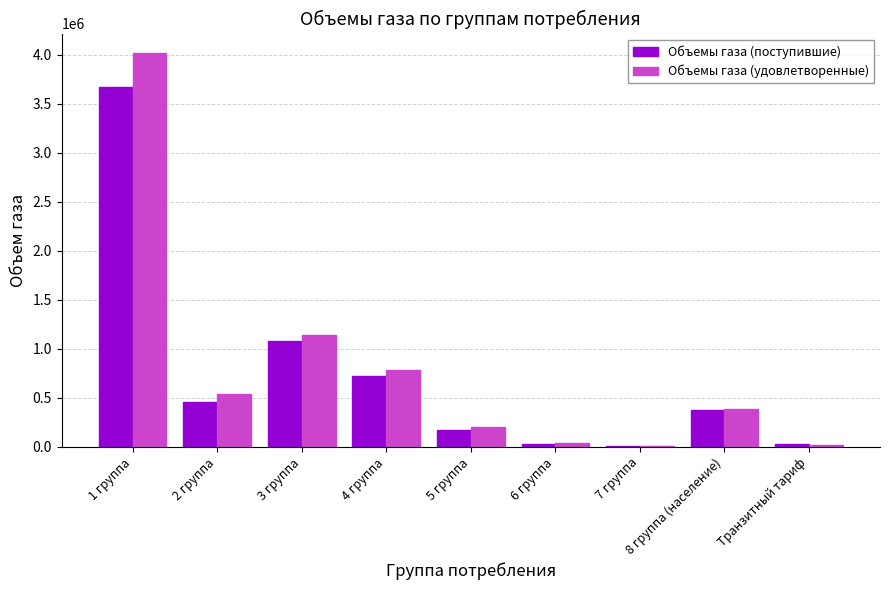

What is the average value of the Объемы газа (поступившие) series?

724786.5